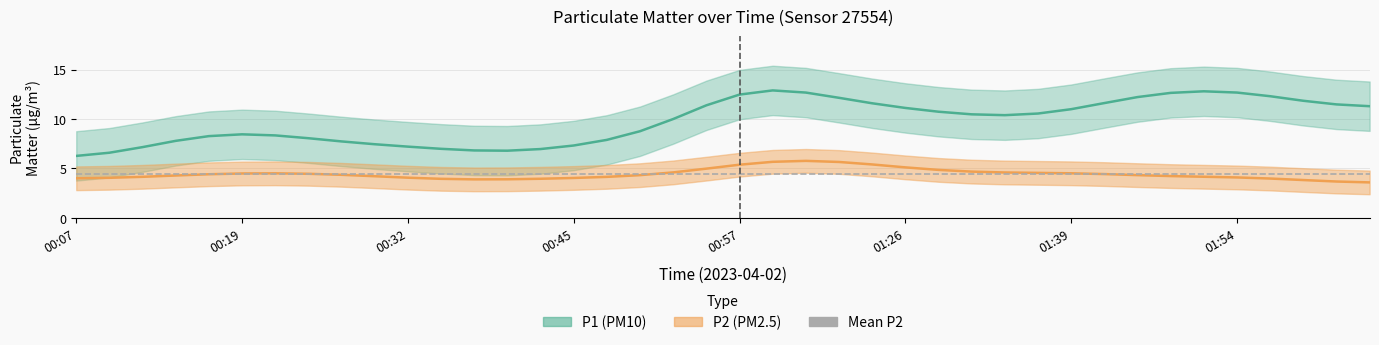

What is the sum of all P2 values?

177.2